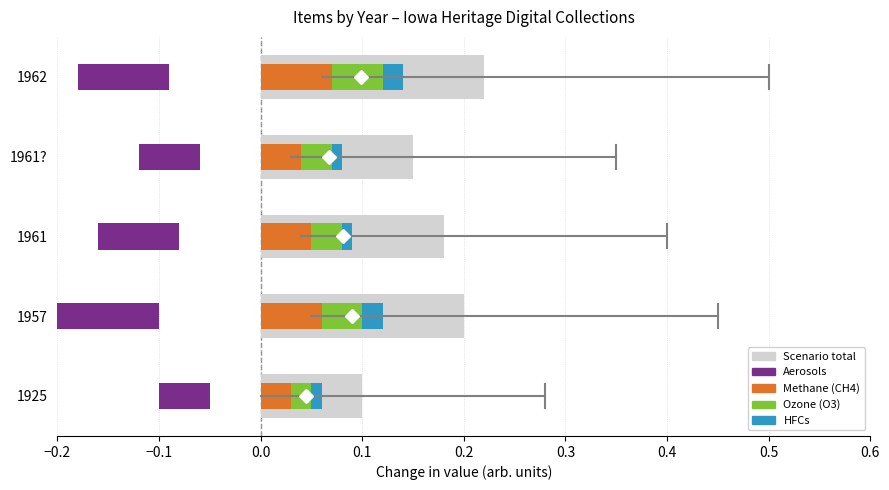

Count the number of categories in the chart.

5